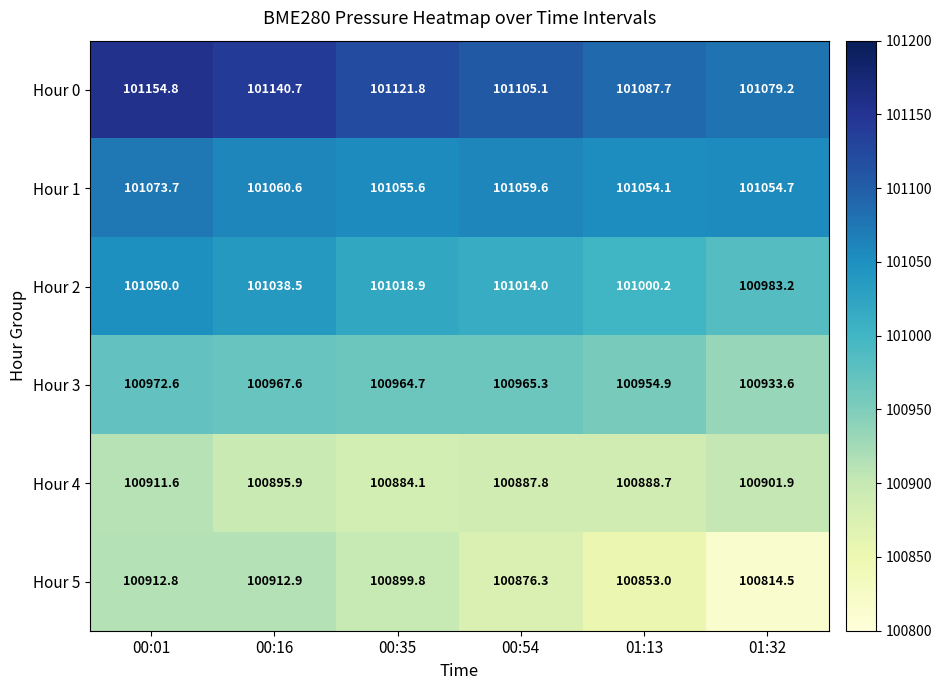

At which label is Hour 4 closest to 100897?

00:16